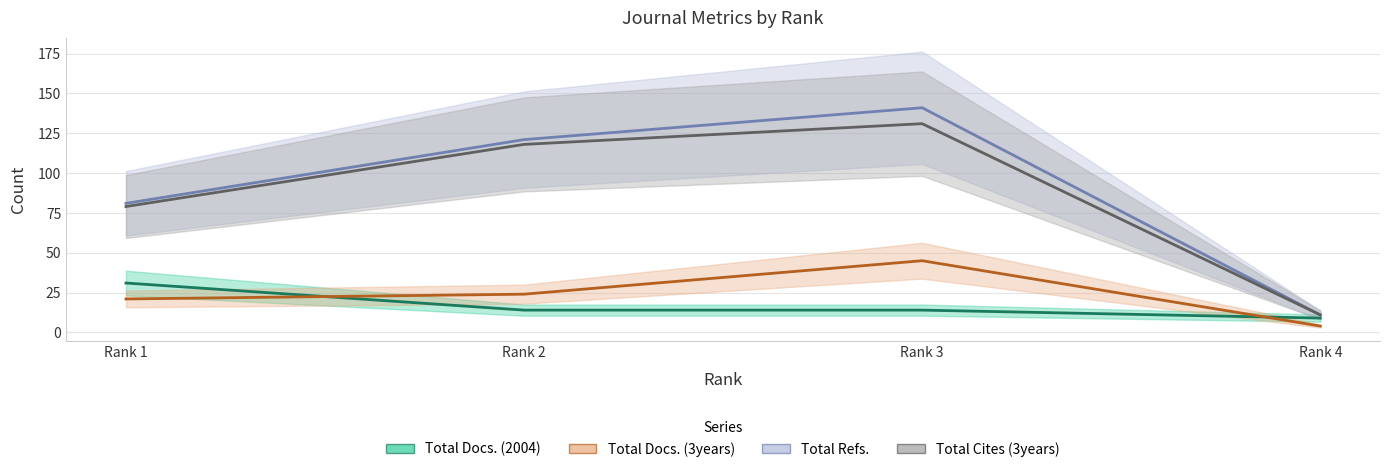

The Total Docs. (2004) series shows 24 at Rank 2. True or false?

False